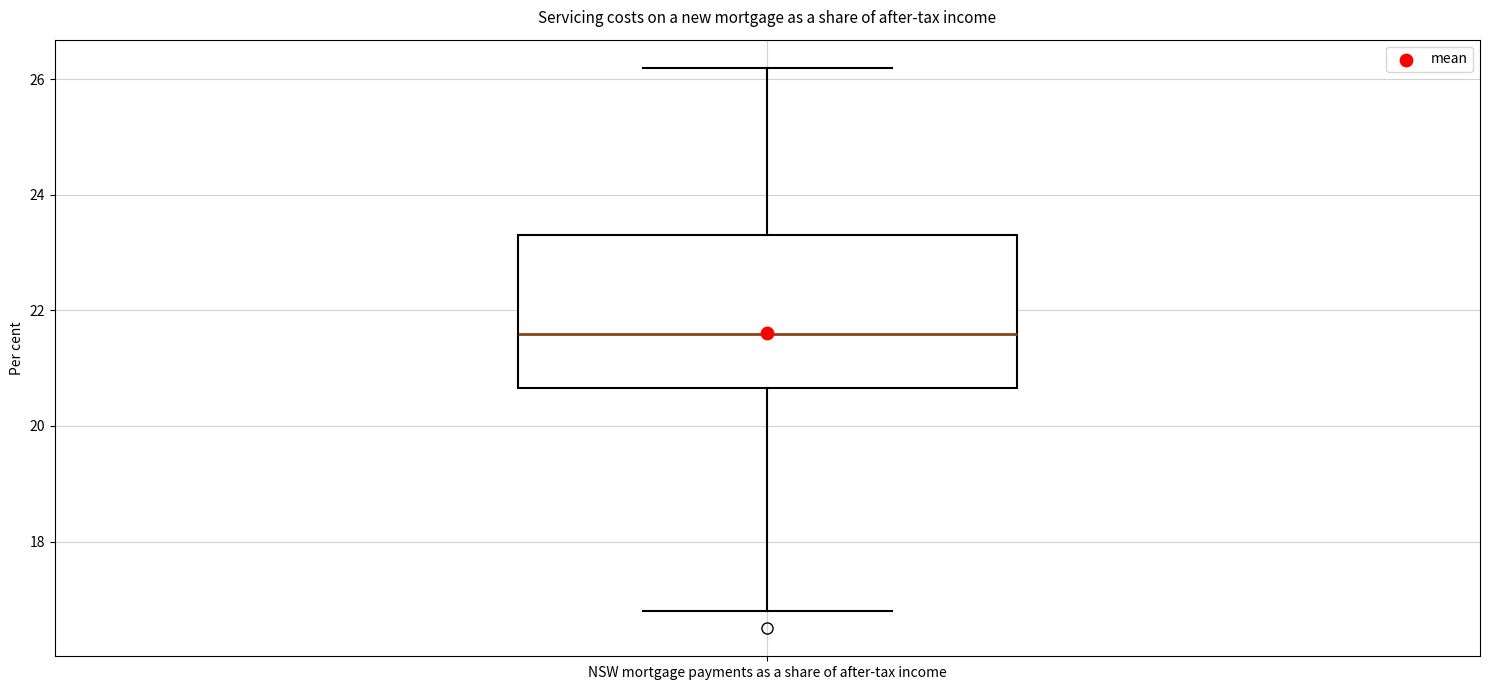

Read this box plot against the y-axis: the position of the median line, the range covered by the box, and the ends of both whiskers. The values are not printed on the chart, so give them approximately, as read against the axis.

median 21.6, box 20.6 to 23.4, whiskers 16.8 to 26.2